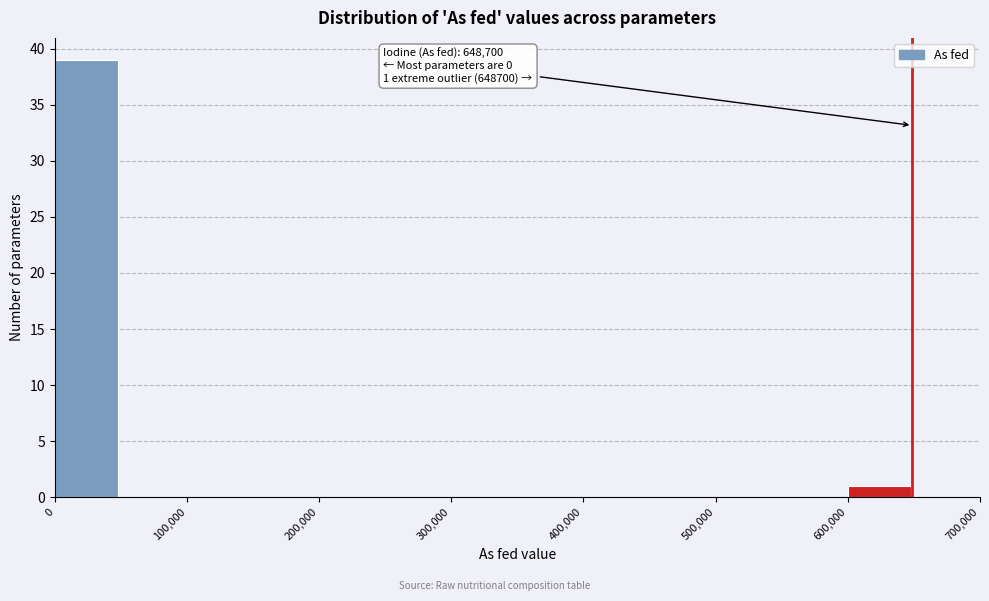

Which range on the x-axis has the tallest bar?

0 to 50000